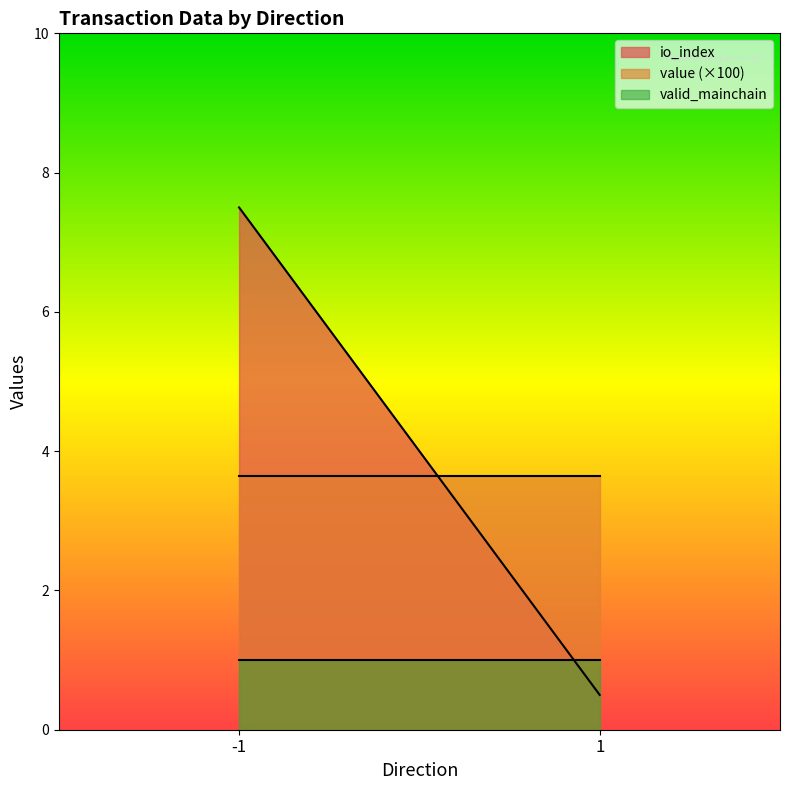

What is the spread (max minus min) of values at -1?

6.5